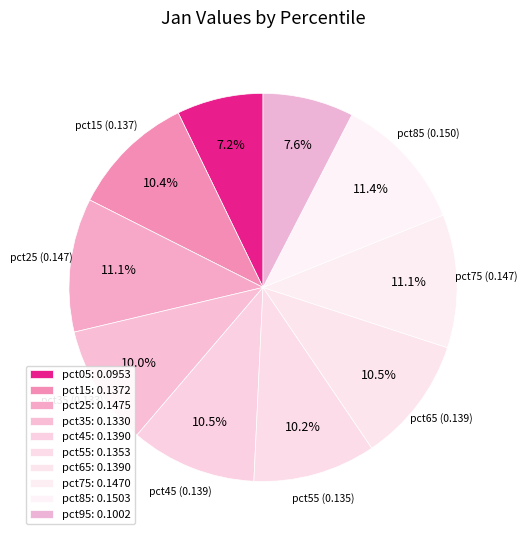

Count the number of slices in the pie.

10